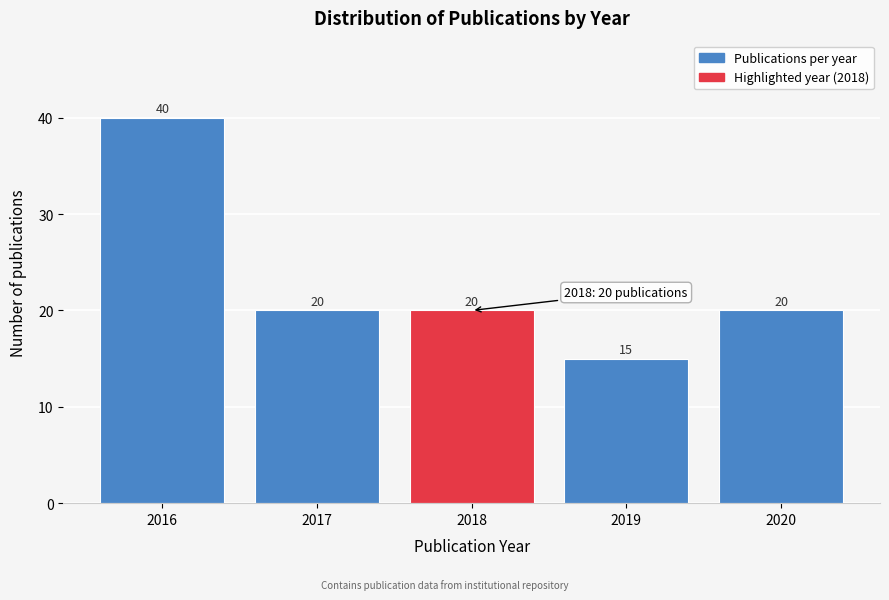

Reading right to left, transcribe all the data shown in this chart.

20	15	20	20	40